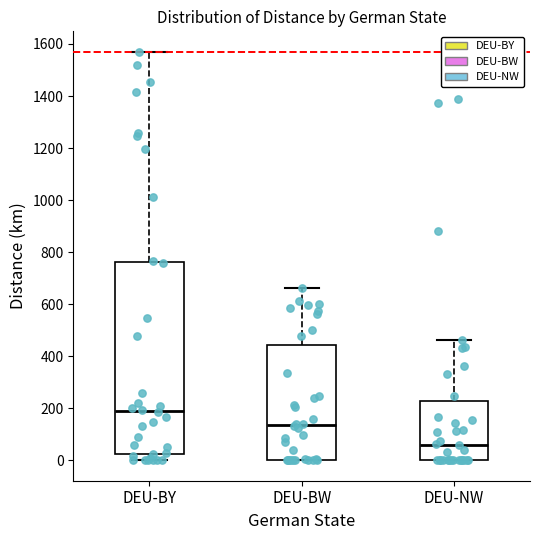

Which box has the lowest median line?

DEU-NW